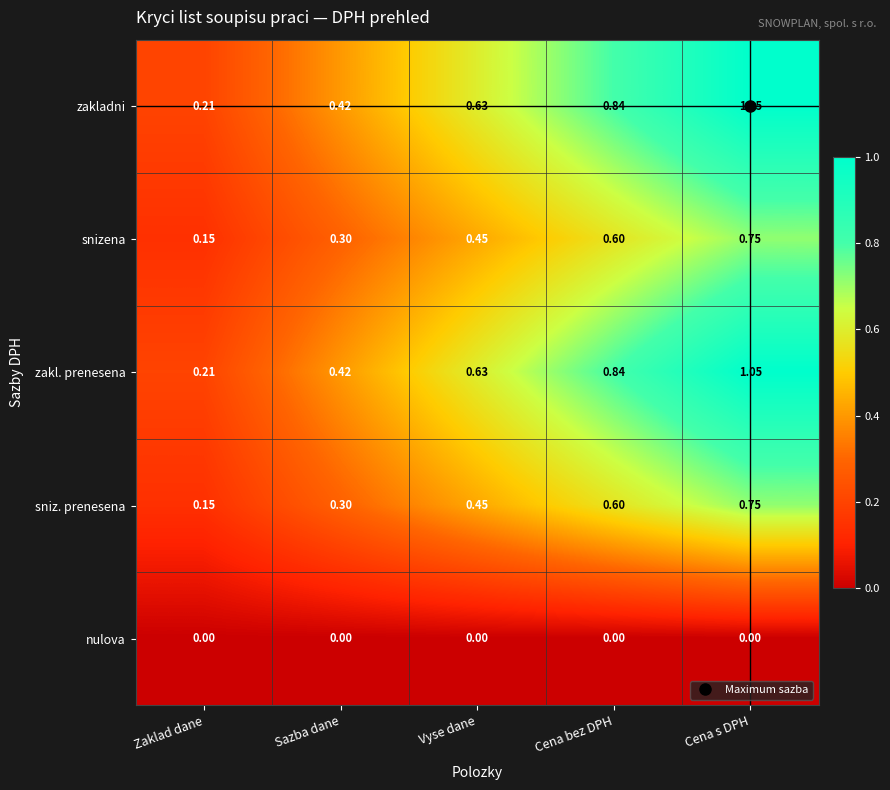

Count the number of categories in the chart.

5